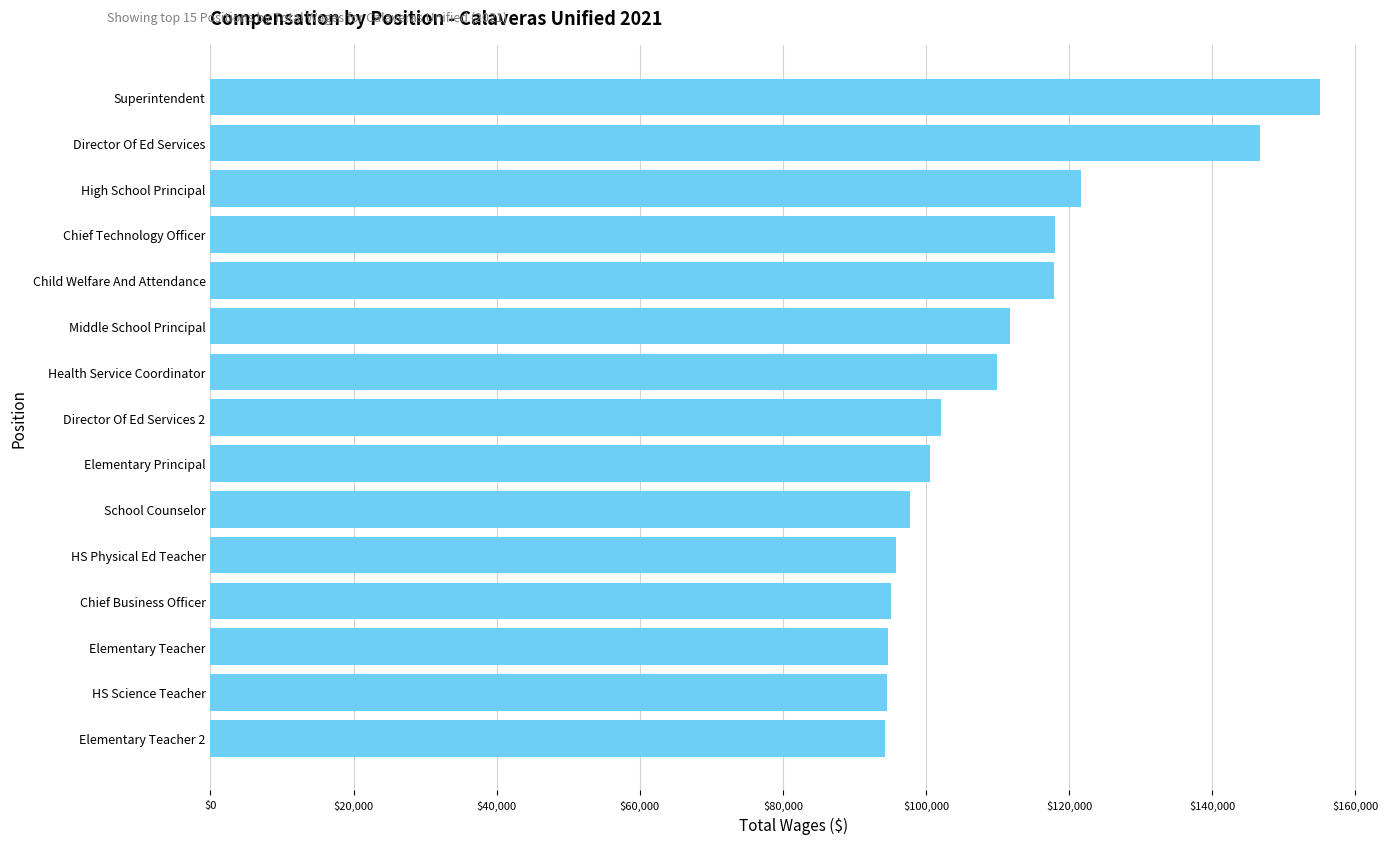

Is it true that the value at Chief Business Officer is 157163?

False